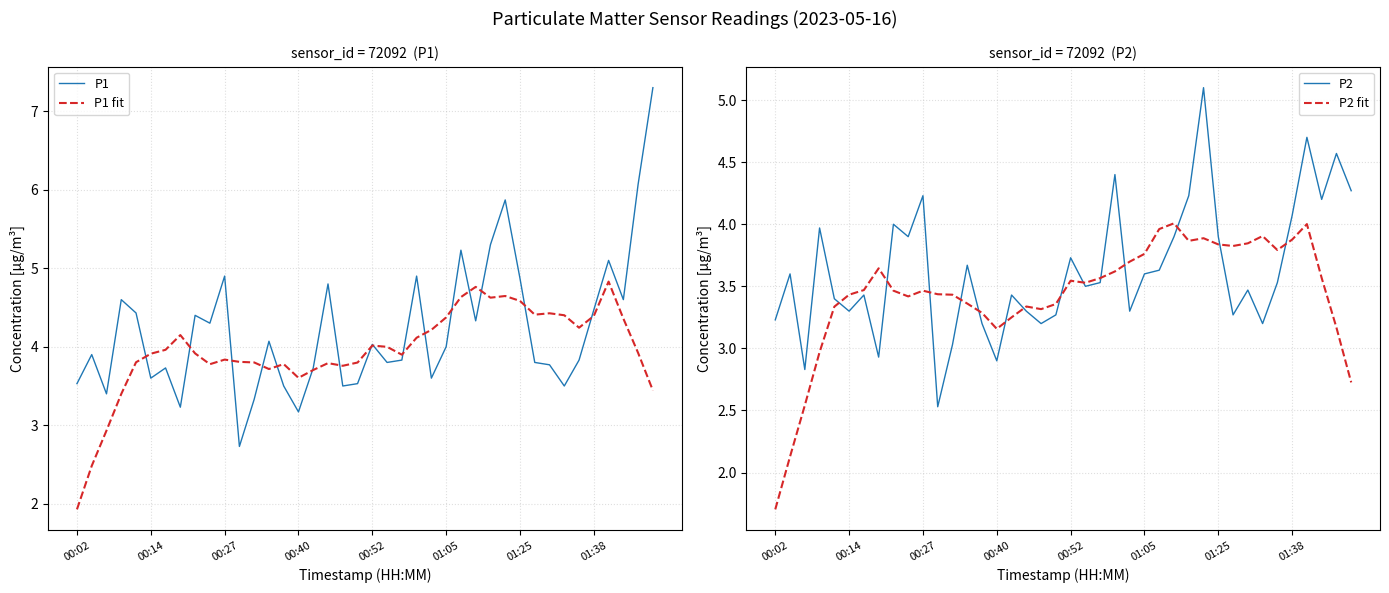

In P1, how many points are higher than both neighbors (excluding endpoints)?

12